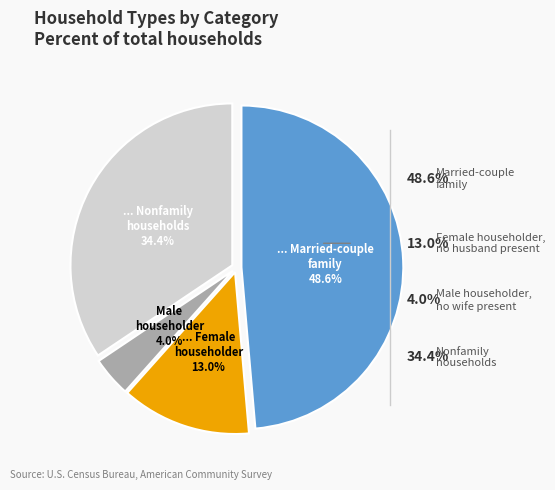

To the nearest percent, what portion does Married-couple family represent?

49%